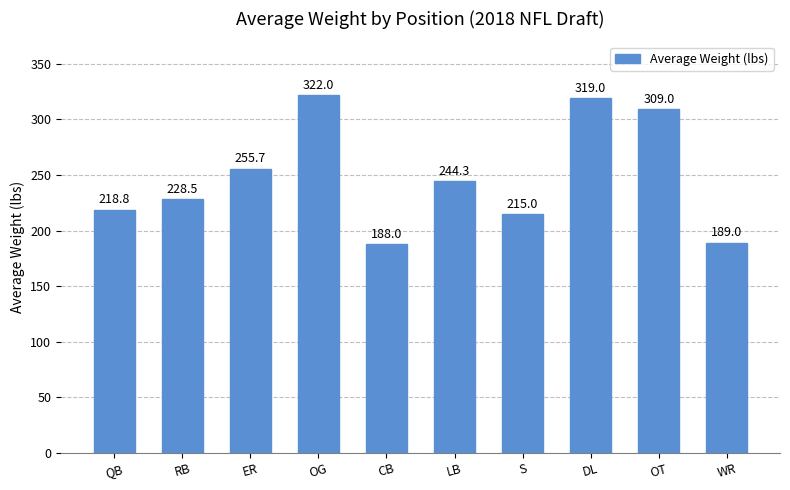

Reading right to left, extract all data points from this chart.

189.0	309.0	319.0	215.0	244.3	188.0	322.0	255.7	228.5	218.8